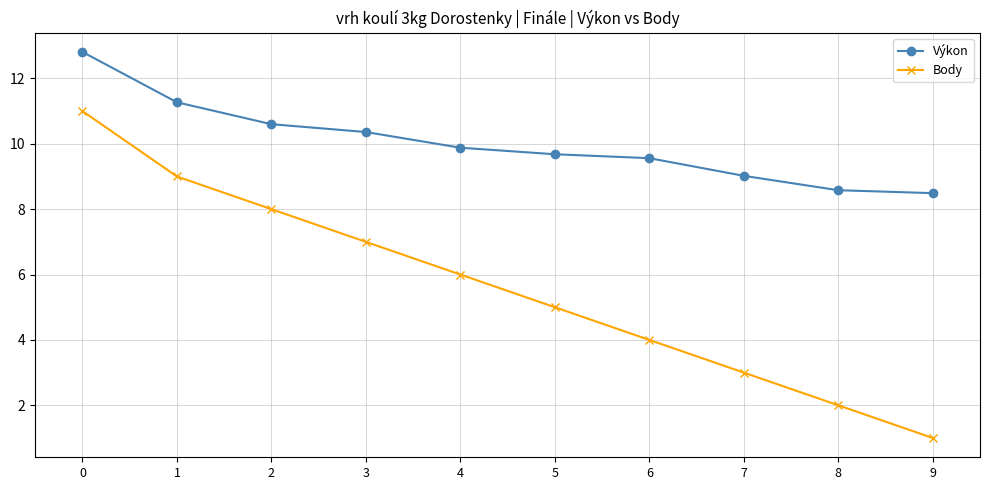

True or false: Body and Výkon cross at least once.

False